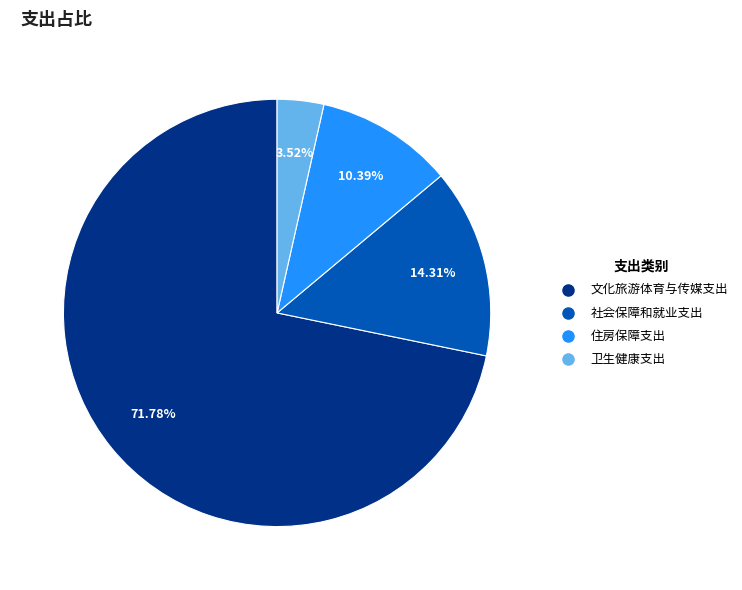

Is the sum of 卫生健康支出 and 文化旅游体育与传媒支出 greater than half?

Yes